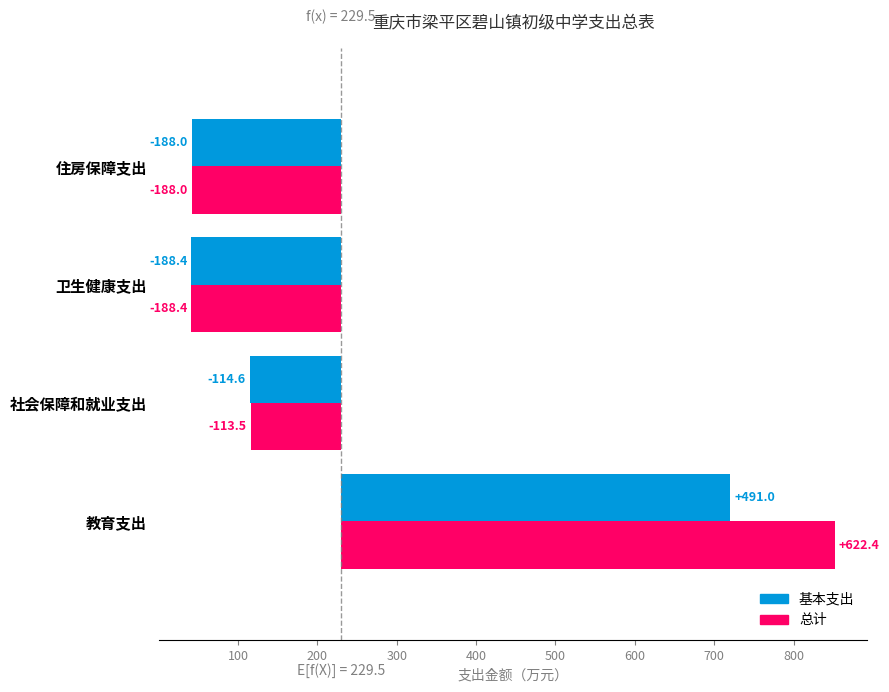

Is the value of 总计 at 社会保障和就业支出 greater than the value of 基本支出 at 住房保障支出?

Yes